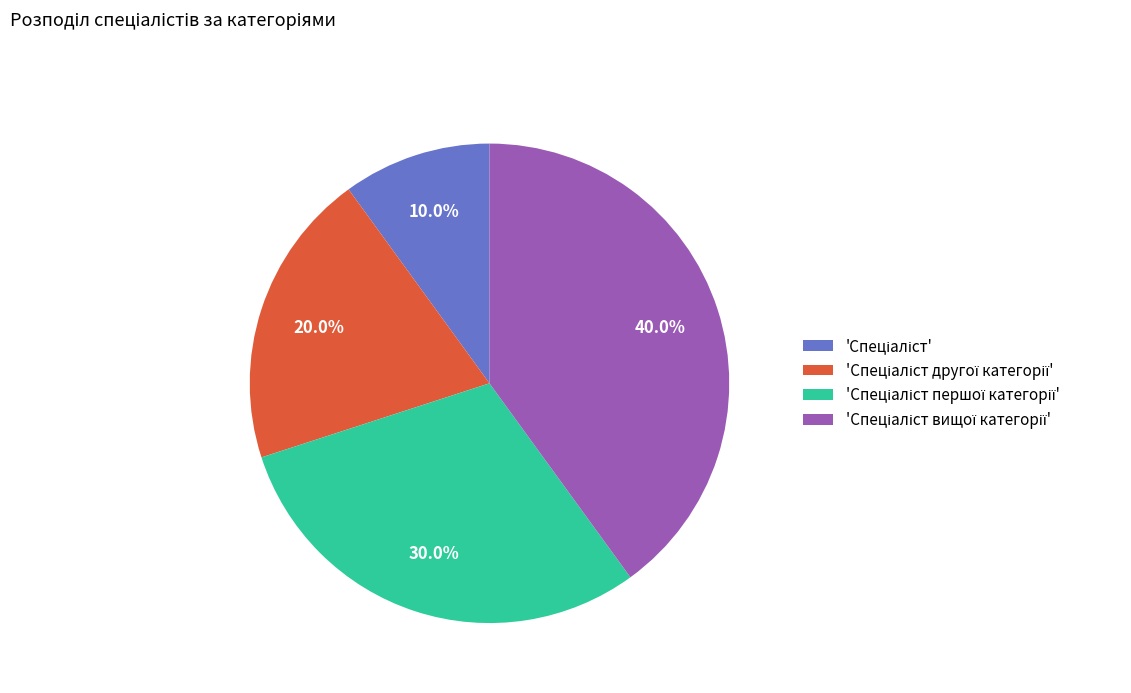

Does any single category account for the majority?

No